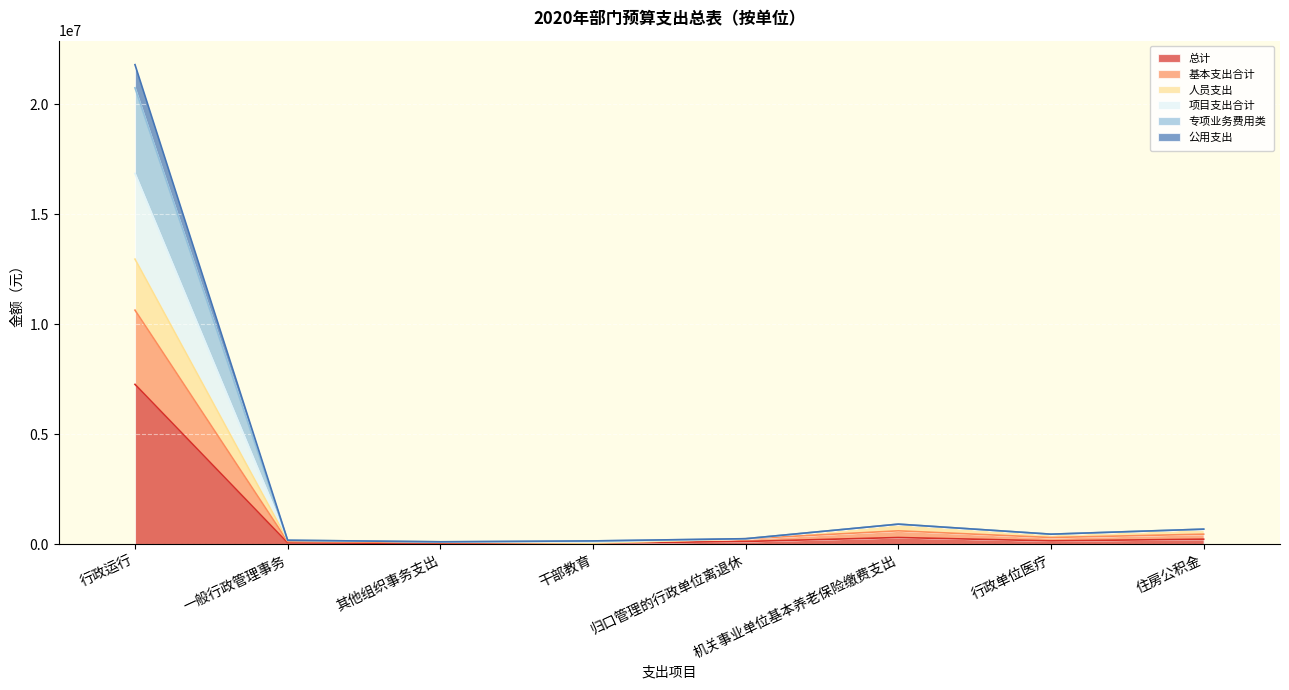

How many values in the 总计 series are below 152093?

4